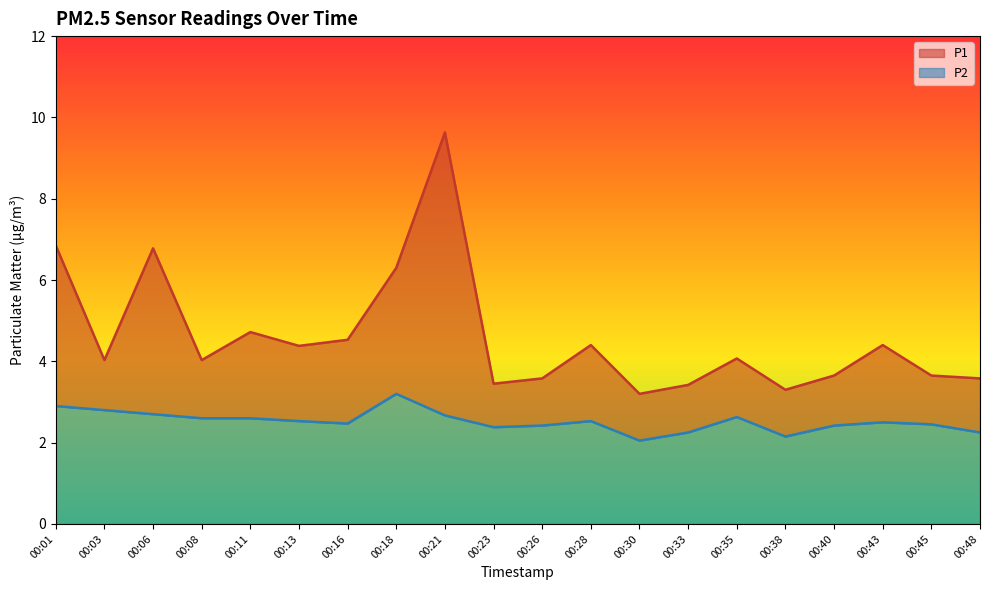

Reading left to right, transcribe all the data shown in this chart.

P1: 00:01=6.8	00:03=4.0	00:06=6.8	00:08=4.0	00:11=4.7	00:13=4.4	00:16=4.5	00:18=6.3	00:21=9.6	00:23=3.5	00:26=3.6	00:28=4.4	00:30=3.2	00:33=3.4	00:35=4.1	00:38=3.3	00:40=3.6	00:43=4.4	00:45=3.6	00:48=3.6
P2: 00:01=2.9	00:03=2.8	00:06=2.7	00:08=2.6	00:11=2.6	00:13=2.5	00:16=2.5	00:18=3.2	00:21=2.7	00:23=2.4	00:26=2.4	00:28=2.5	00:30=2.0	00:33=2.2	00:35=2.6	00:38=2.1	00:40=2.4	00:43=2.5	00:45=2.5	00:48=2.2